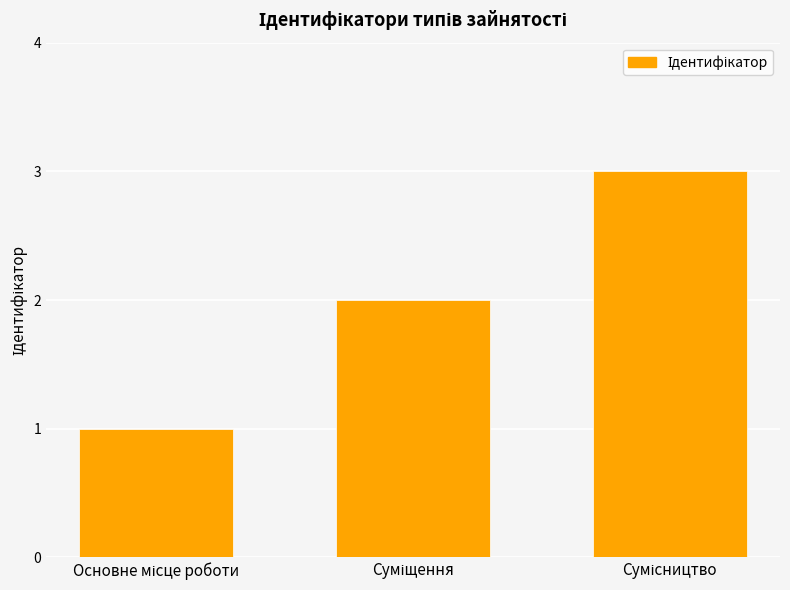

What is the sum of all values?

6